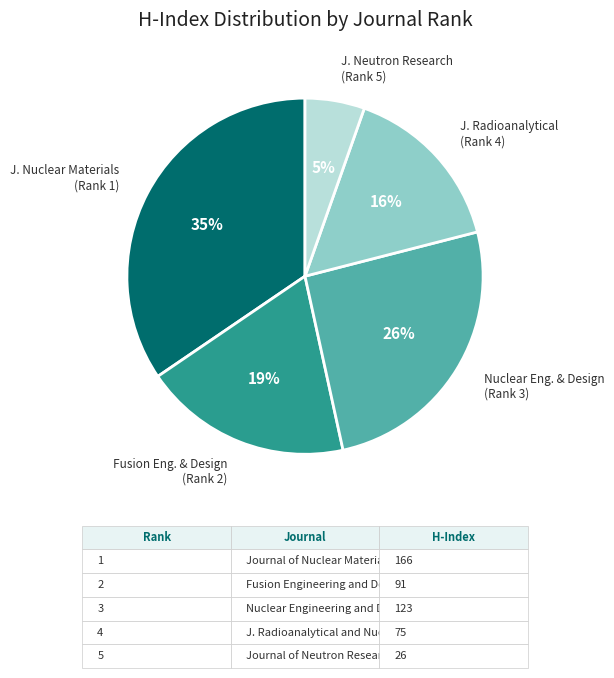

True or false: J. Neutron Research (Rank 5) accounts for 5% of the total.

True